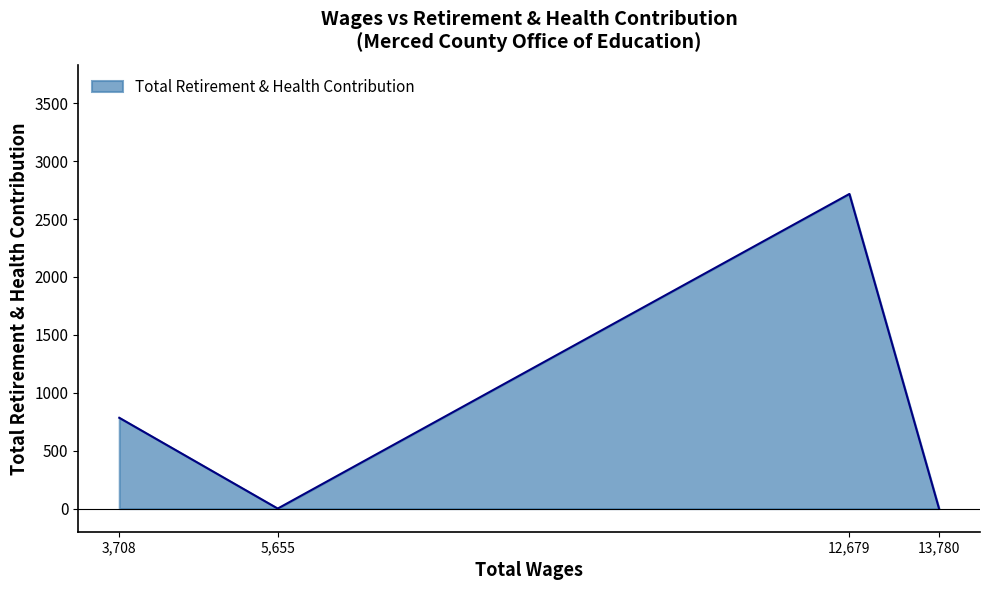

What is the difference between the maximum and minimum values?

2717